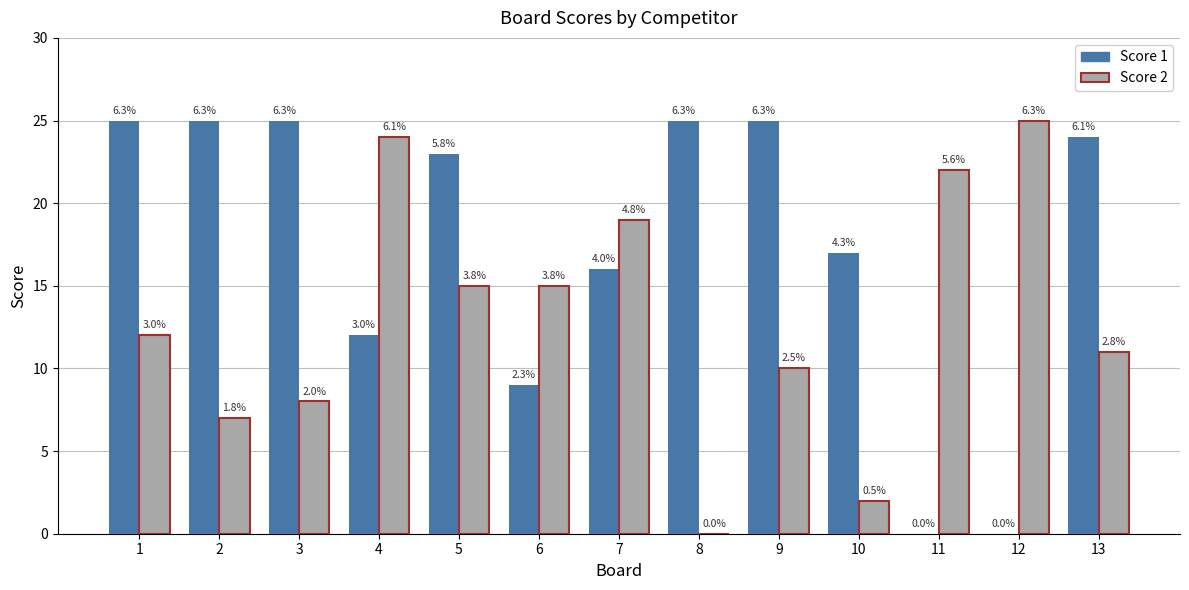

Between 2 and 12, which series saw the biggest shift?

Score 1